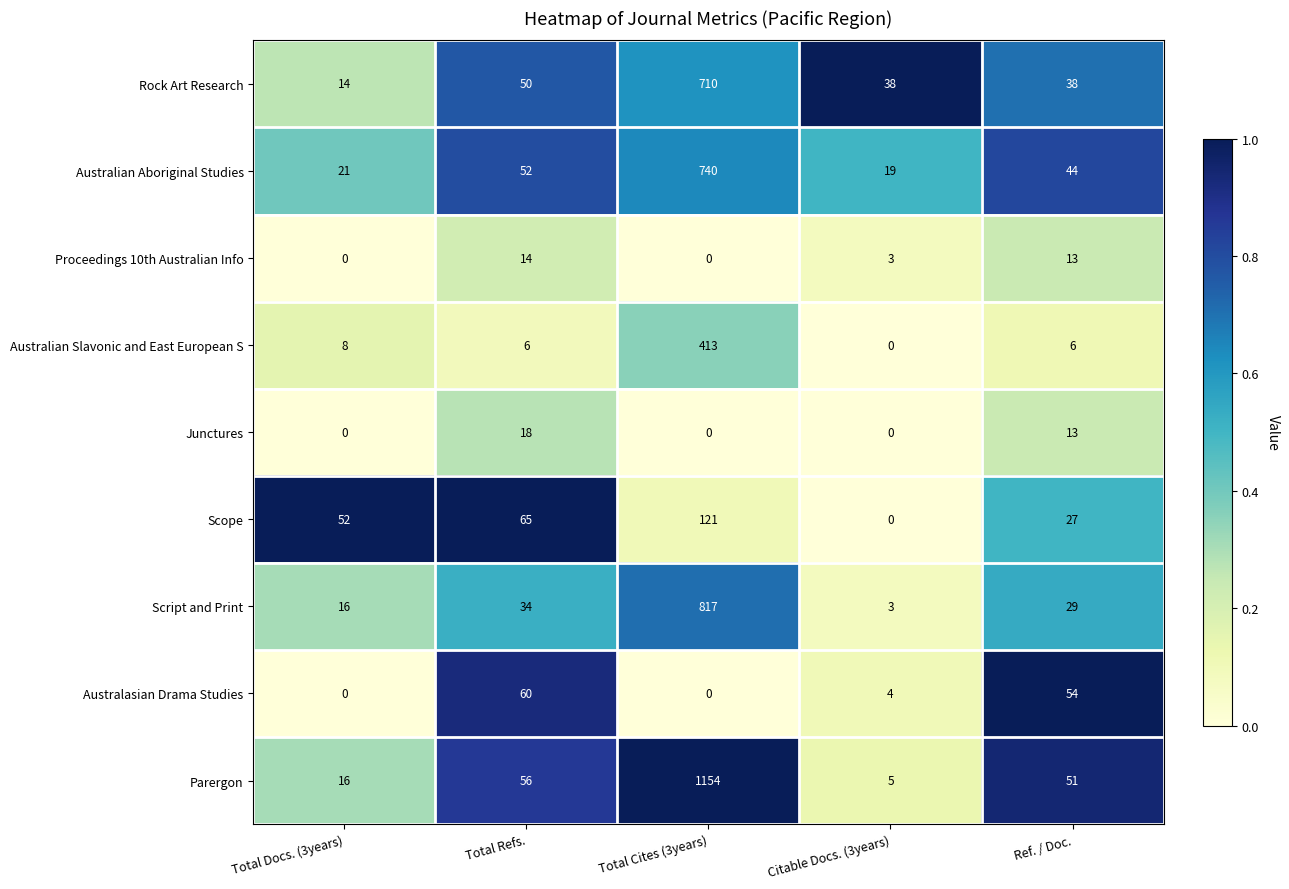

List the series in order of their peak value, lowest first.

Proceedings 10th Australian Info, Junctures, Australasian Drama Studies, Scope, Australian Slavonic and East European S, Rock Art Research, Australian Aboriginal Studies, Script and Print, Parergon